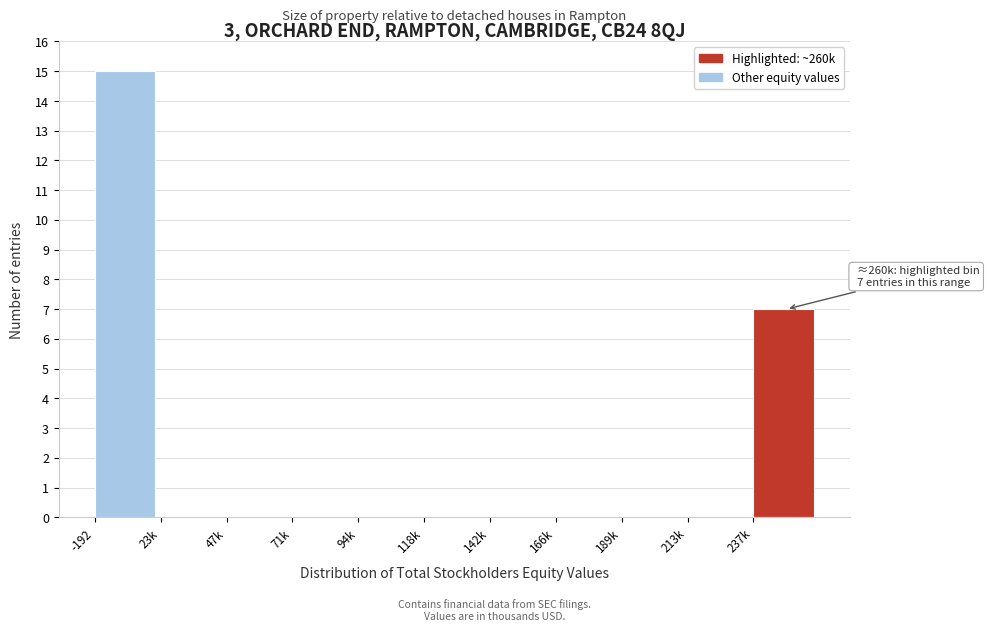

Reading left to right, transcribe all the data shown in this chart.

-192=15	23k=0	47k=0	71k=0	94k=0	118k=0	142k=0	166k=0	189k=0	213k=0	237k=7